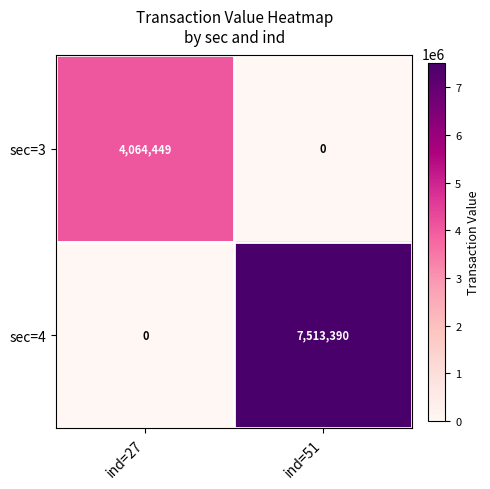

Which series has the largest range (max minus min)?

sec=4